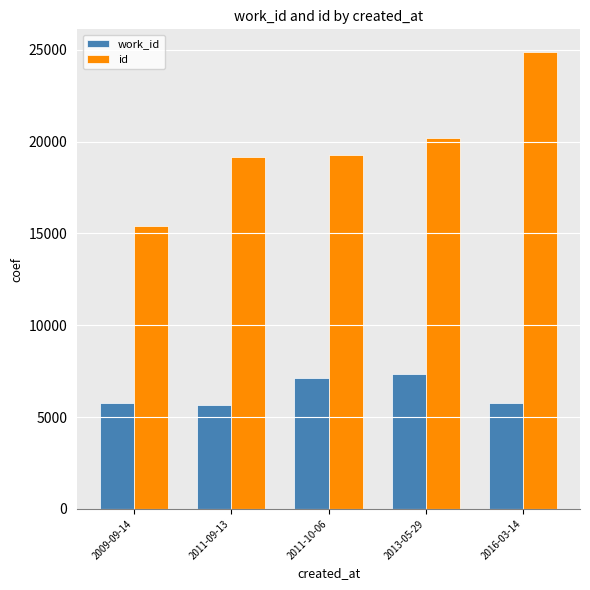

What is the label of the 5th bar from the right?

2009-09-14